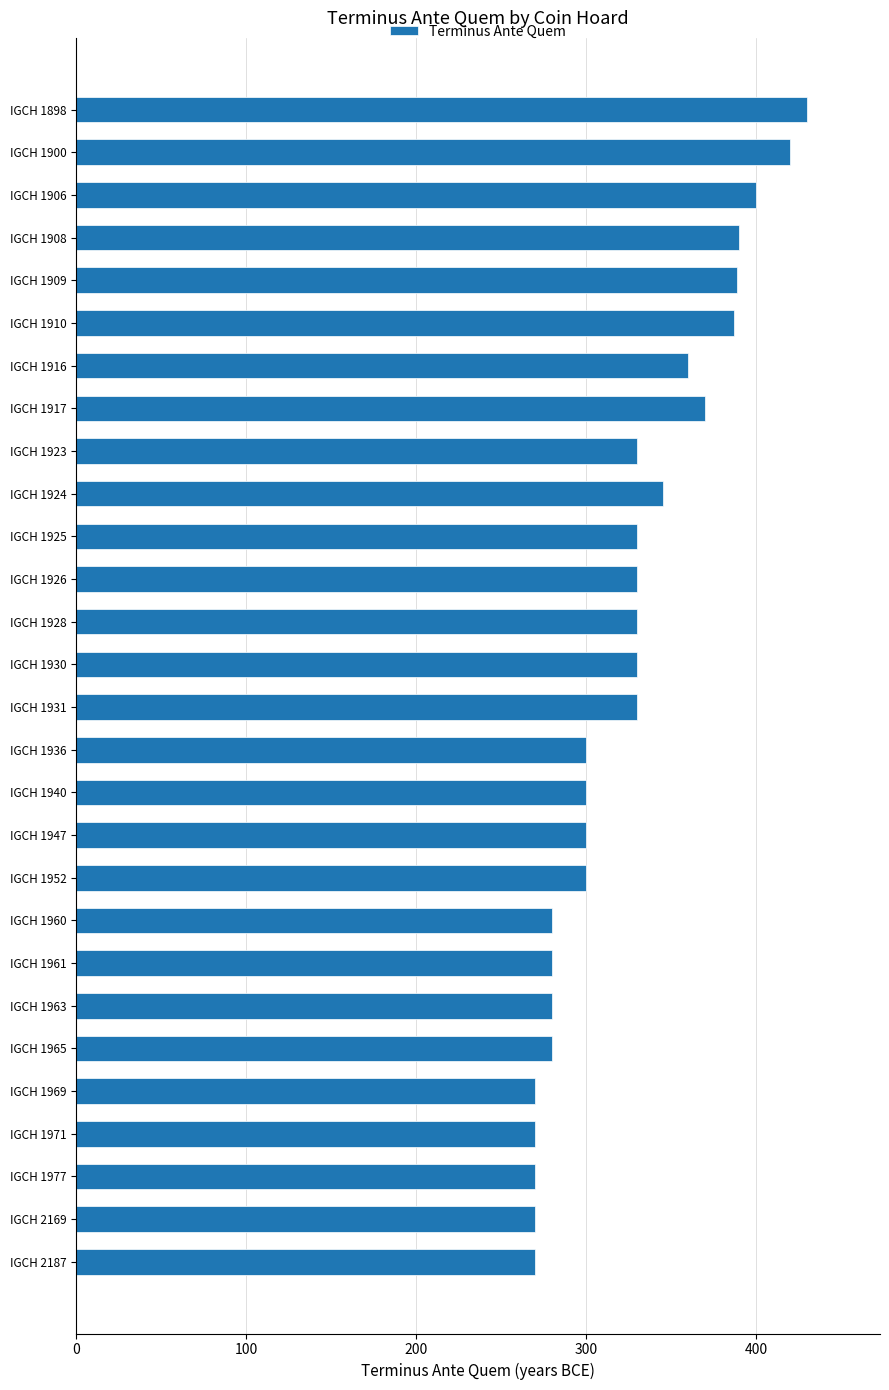

Are the bars grouped side by side (vs. stacked)?

No